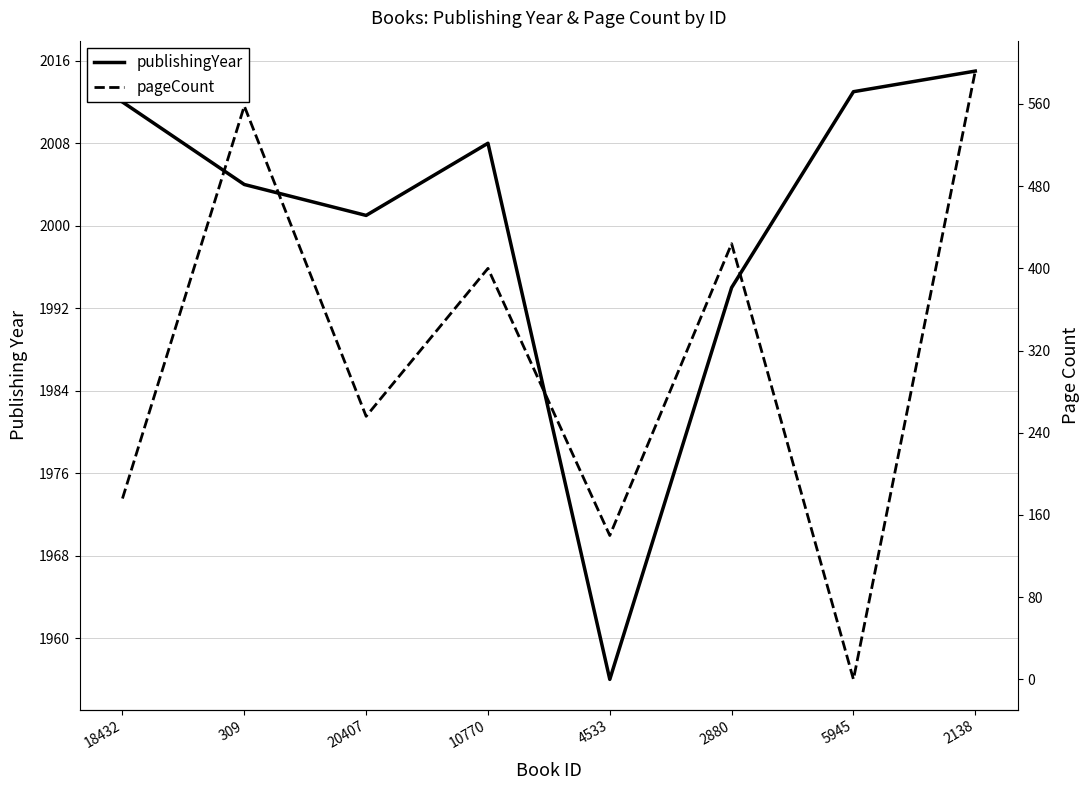

True or false: pageCount and publishingYear cross at least once.

False